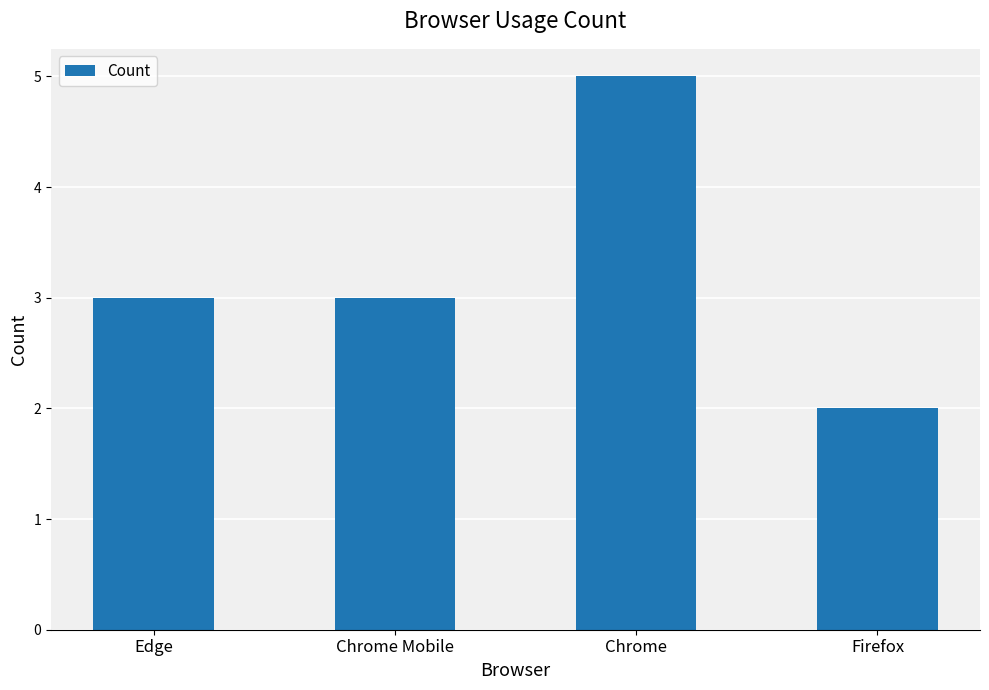

What is the approximate value at Firefox?

2